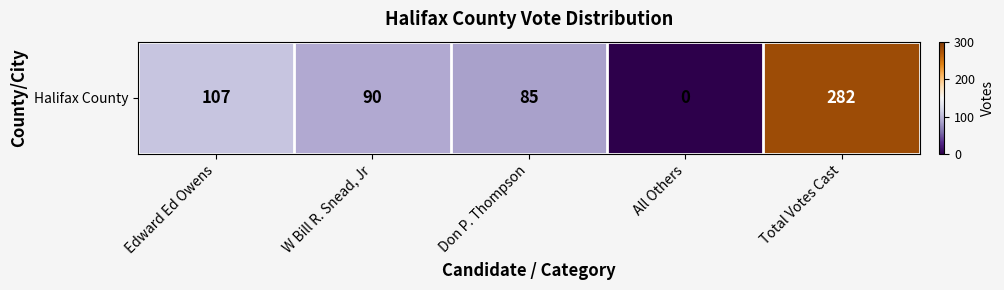

Between Edward Ed Owens and W Bill R. Snead, Jr, which is larger?

Edward Ed Owens